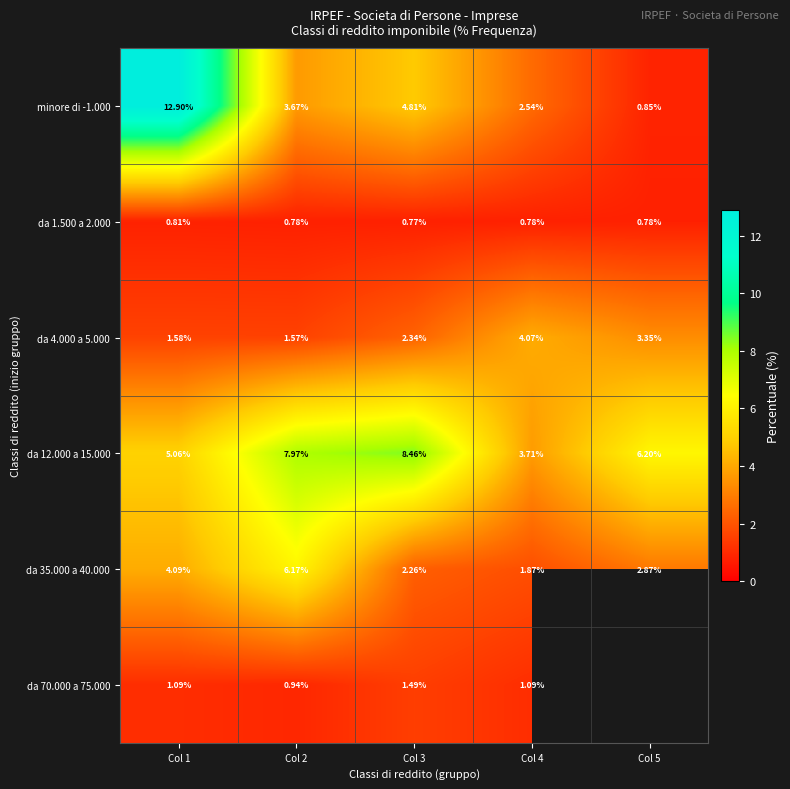

What is the sum of all da 4.000 a 5.000 values?

12.9